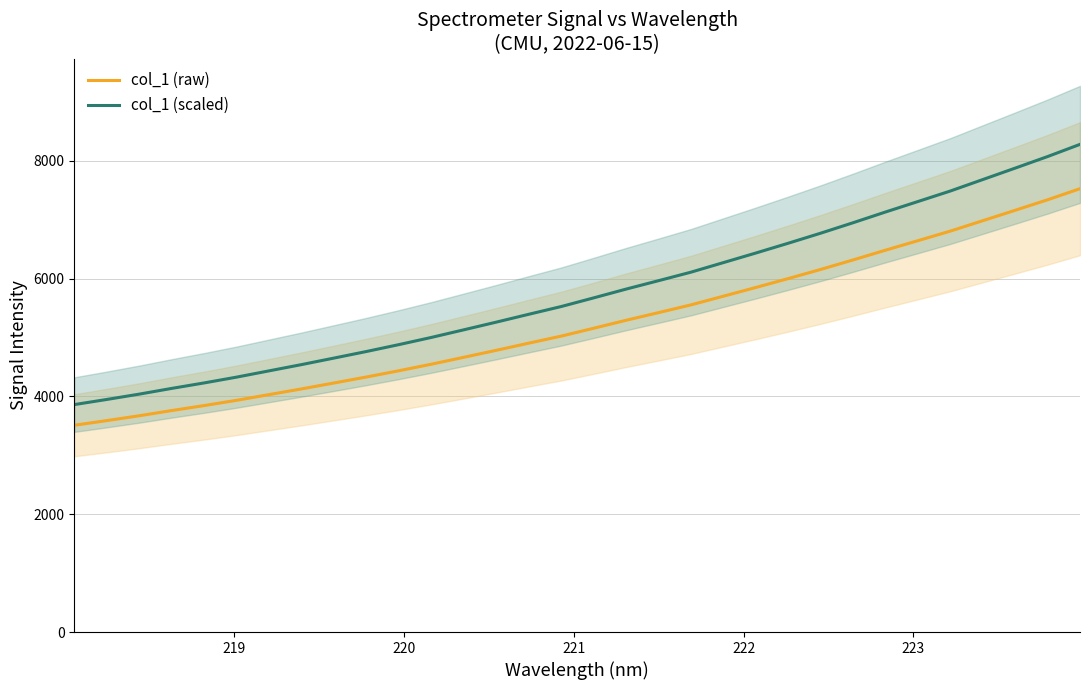

What is the greatest value displayed?

8279.4